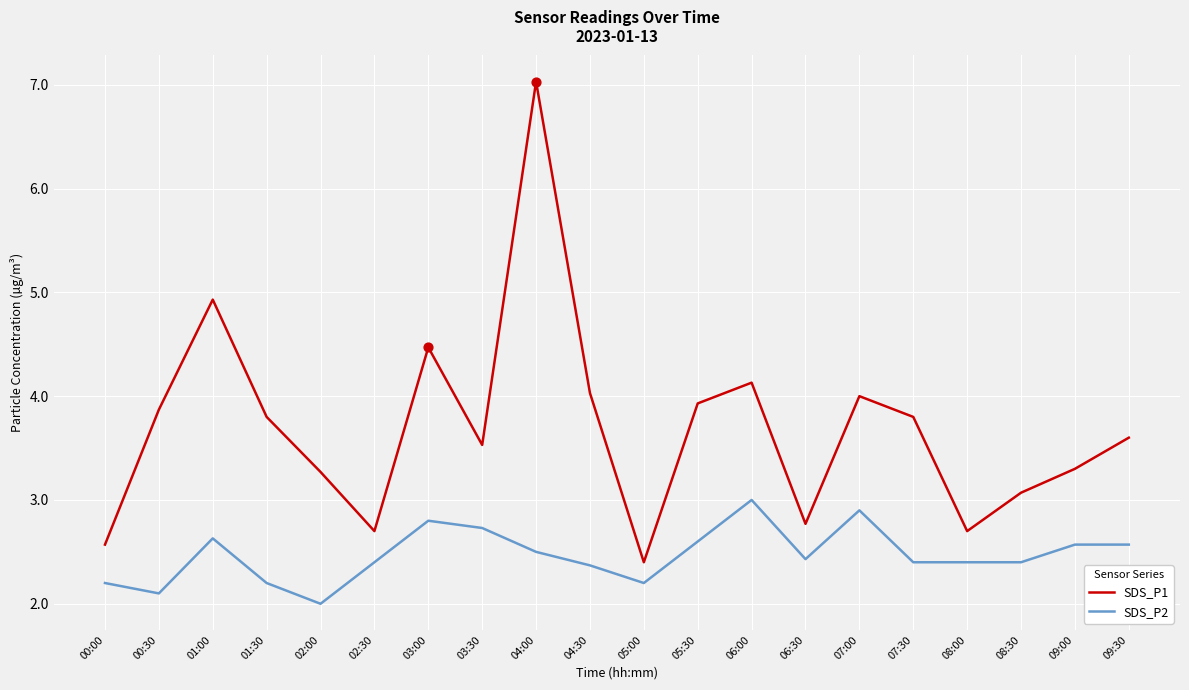

What are all the series names shown in the legend?

SDS_P1, SDS_P2